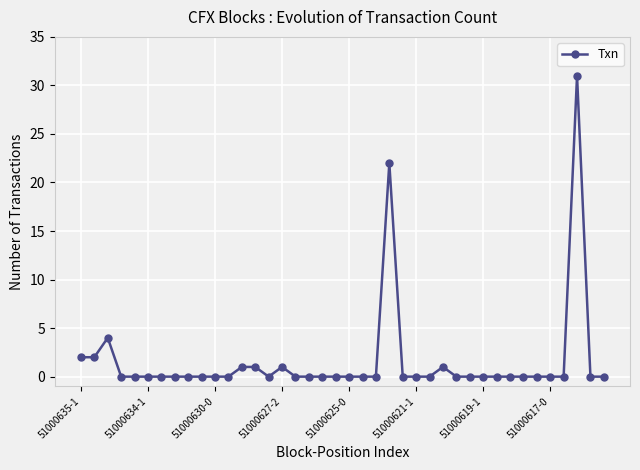

What is the difference between the second highest and second lowest values?

22